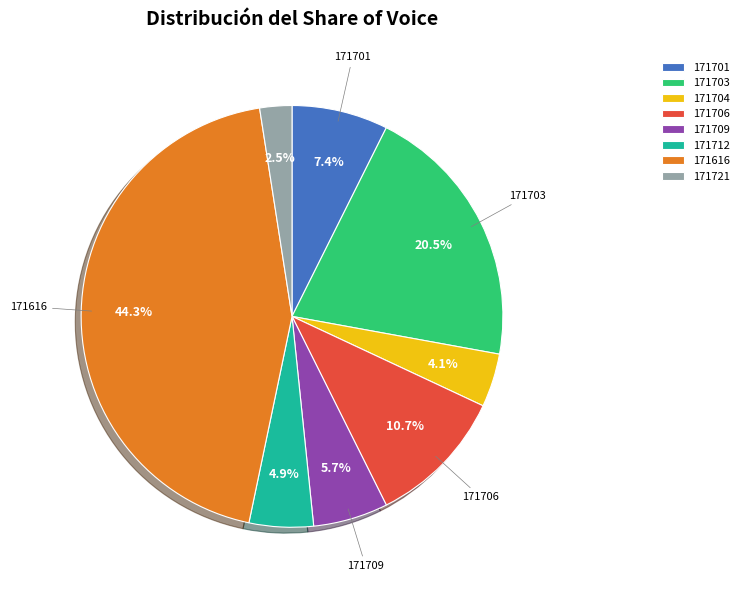

Is there any slice that represents more than half of the pie?

No